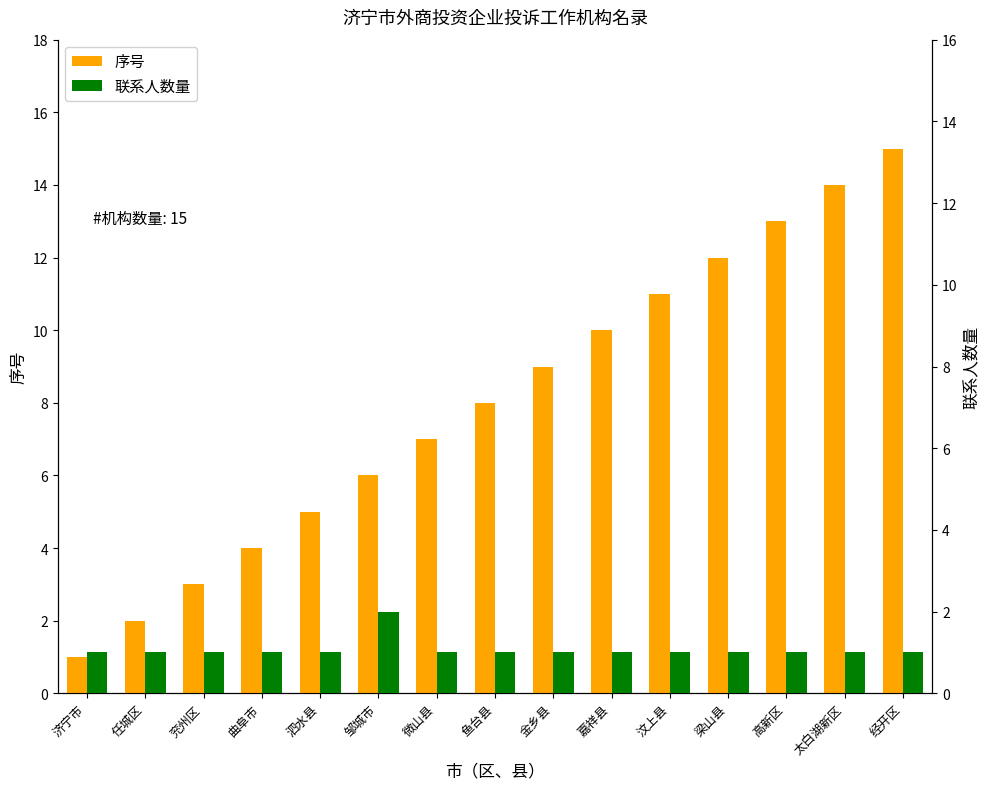

How many data points in 序号 are above 8?

7